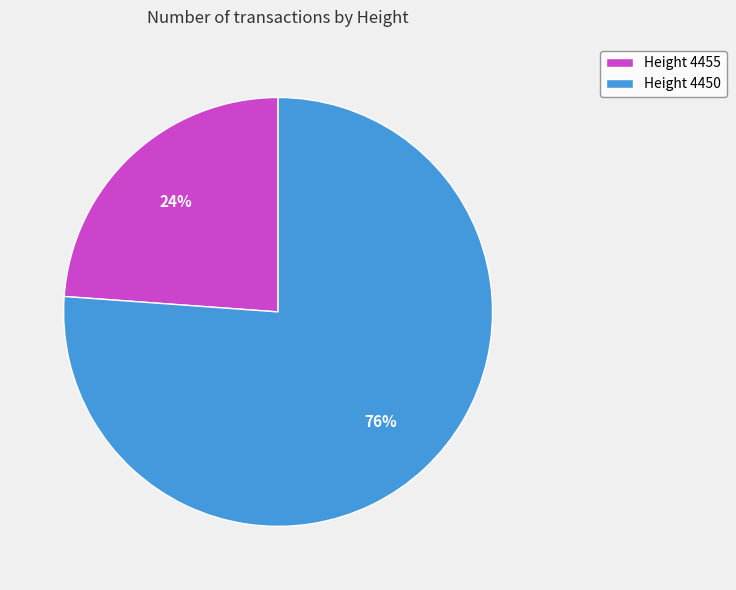

Count the number of slices in the pie.

2